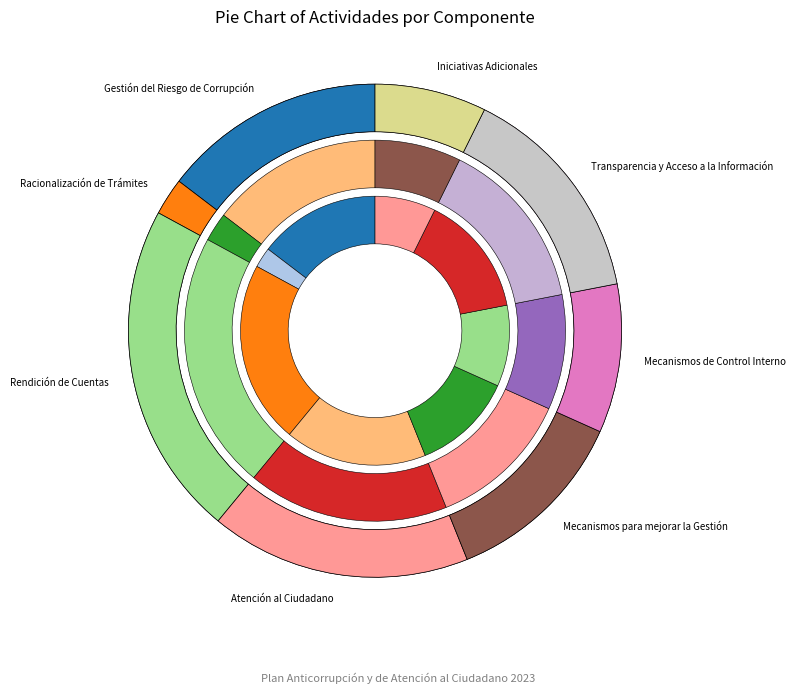

How many segments does this pie chart have?

8